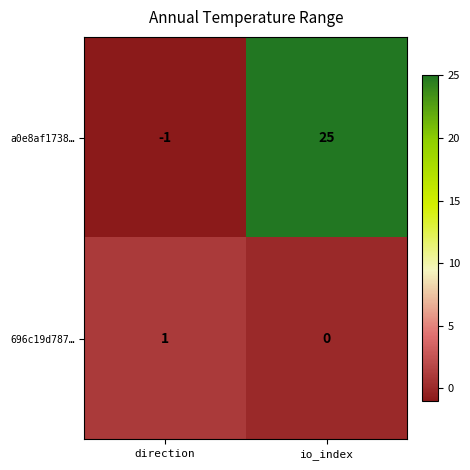

Reading left to right, extract all data points from this chart.

a0e8af1738…: -1	25
696c19d787…: 1	0